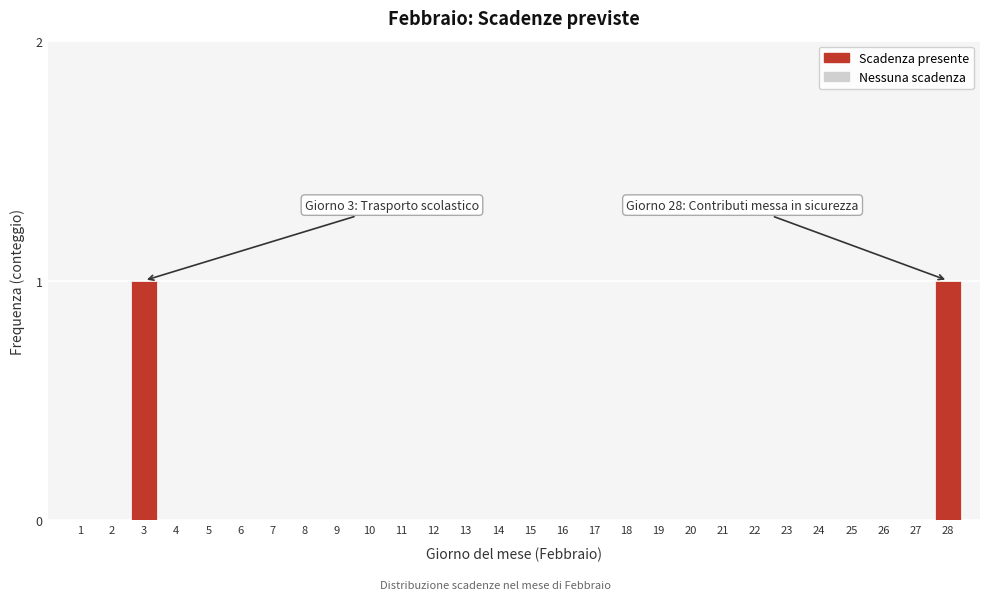

Reading left to right, list all the values displayed in this chart.

1=0	2=0	3=1	4=0	5=0	6=0	7=0	8=0	9=0	10=0	11=0	12=0	13=0	14=0	15=0	16=0	17=0	18=0	19=0	20=0	21=0	22=0	23=0	24=0	25=0	26=0	27=0	28=1